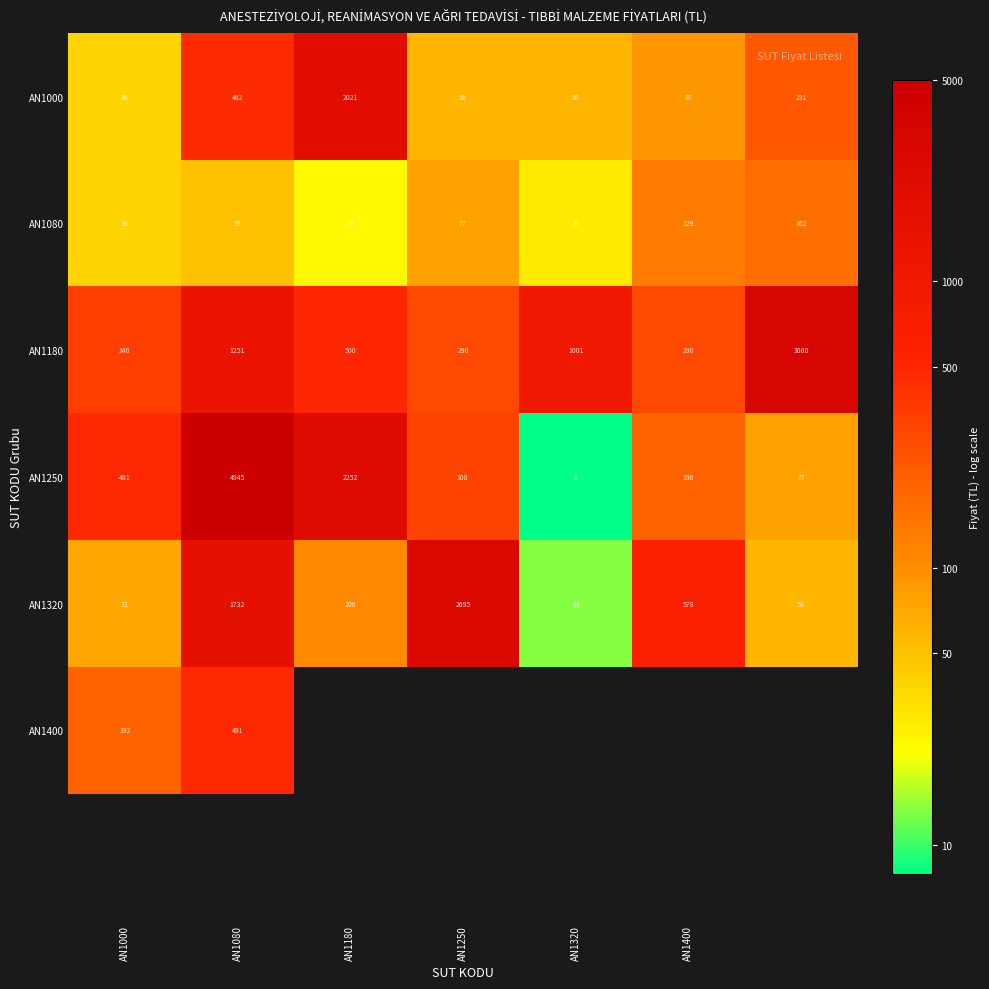

True or false: AN1400 has a value of 7.4 at AN1000.

False